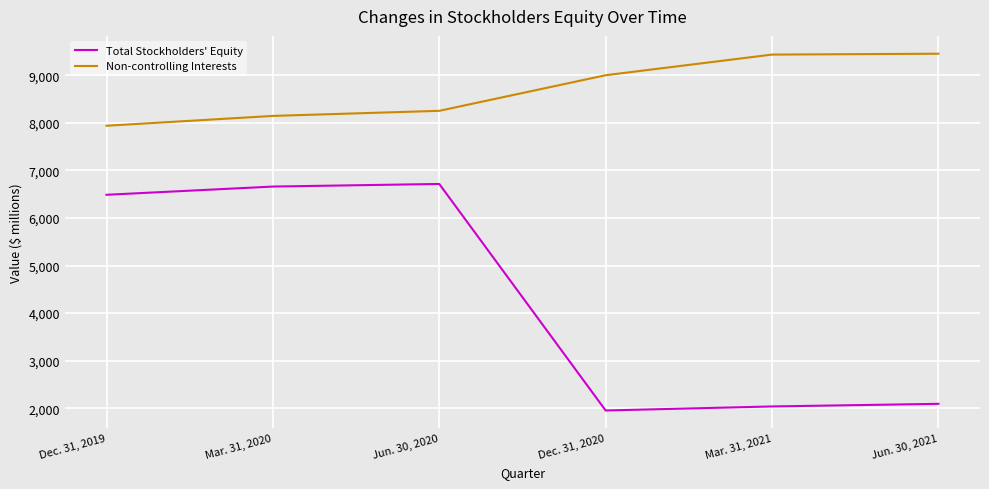

At Mar. 31, 2020, list the series in order from smallest to largest.

Total Stockholders' Equity, Non-controlling Interests